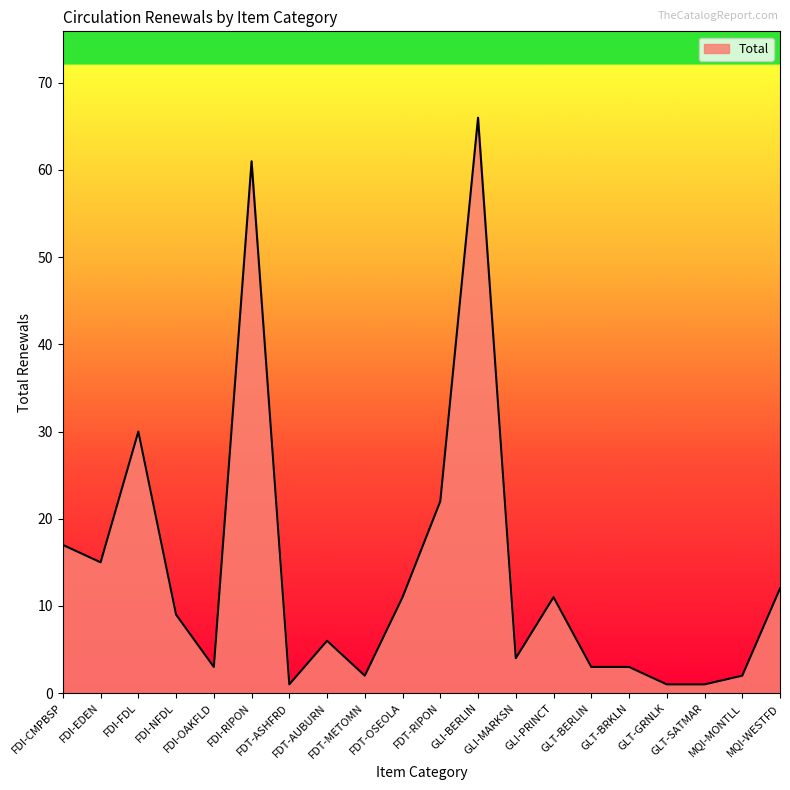

What is the difference between the maximum and minimum values?

65